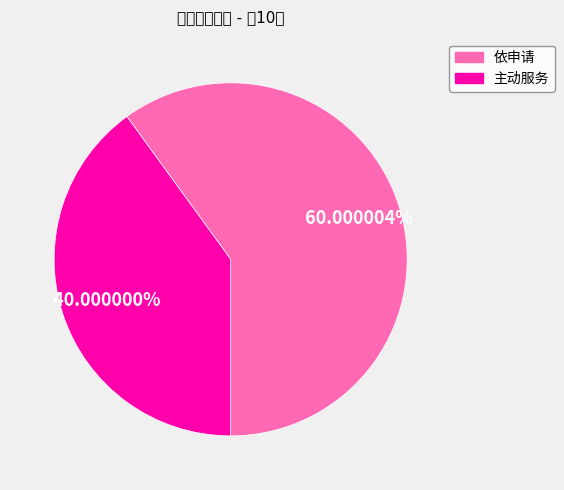

Combined, do 主动服务 and 依申请 account for over 50%?

Yes